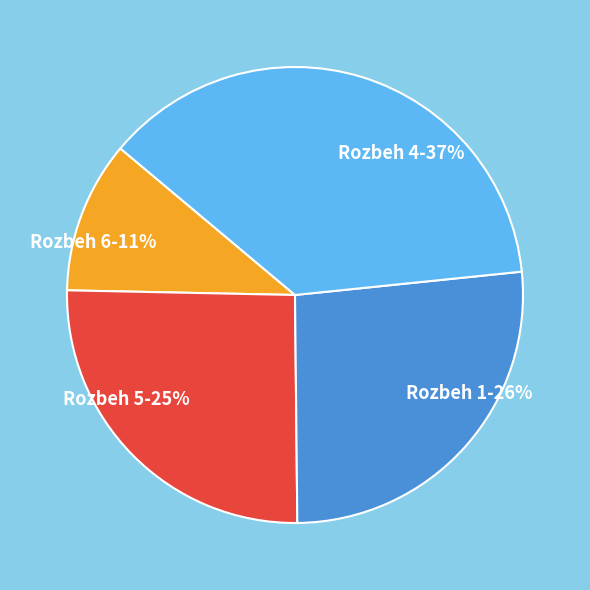

To the nearest percent, what is the average slice percentage?

25%